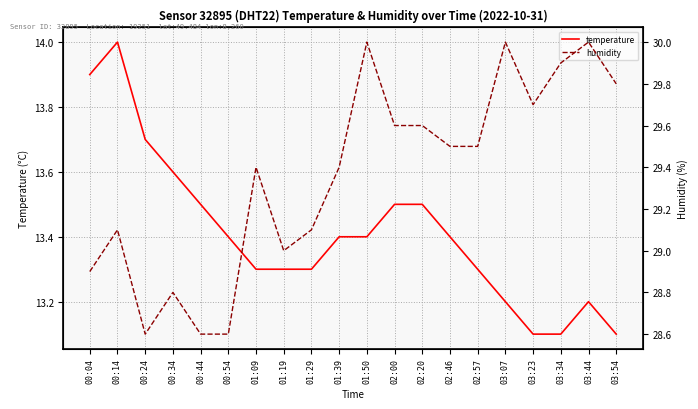

Reading left to right, what are all the values shown in this chart?

temperature: 00:04=13.9	00:14=14.0	00:24=13.7	00:34=13.6	00:44=13.5	00:54=13.4	01:09=13.3	01:19=13.3	01:29=13.3	01:39=13.4	01:50=13.4	02:00=13.5	02:20=13.5	02:46=13.4	02:57=13.3	03:07=13.2	03:23=13.1	03:34=13.1	03:44=13.2	03:54=13.1
humidity: 00:04=28.9	00:14=29.1	00:24=28.6	00:34=28.8	00:44=28.6	00:54=28.6	01:09=29.4	01:19=29.0	01:29=29.1	01:39=29.4	01:50=30.0	02:00=29.6	02:20=29.6	02:46=29.5	02:57=29.5	03:07=30.0	03:23=29.7	03:34=29.9	03:44=30.0	03:54=29.8